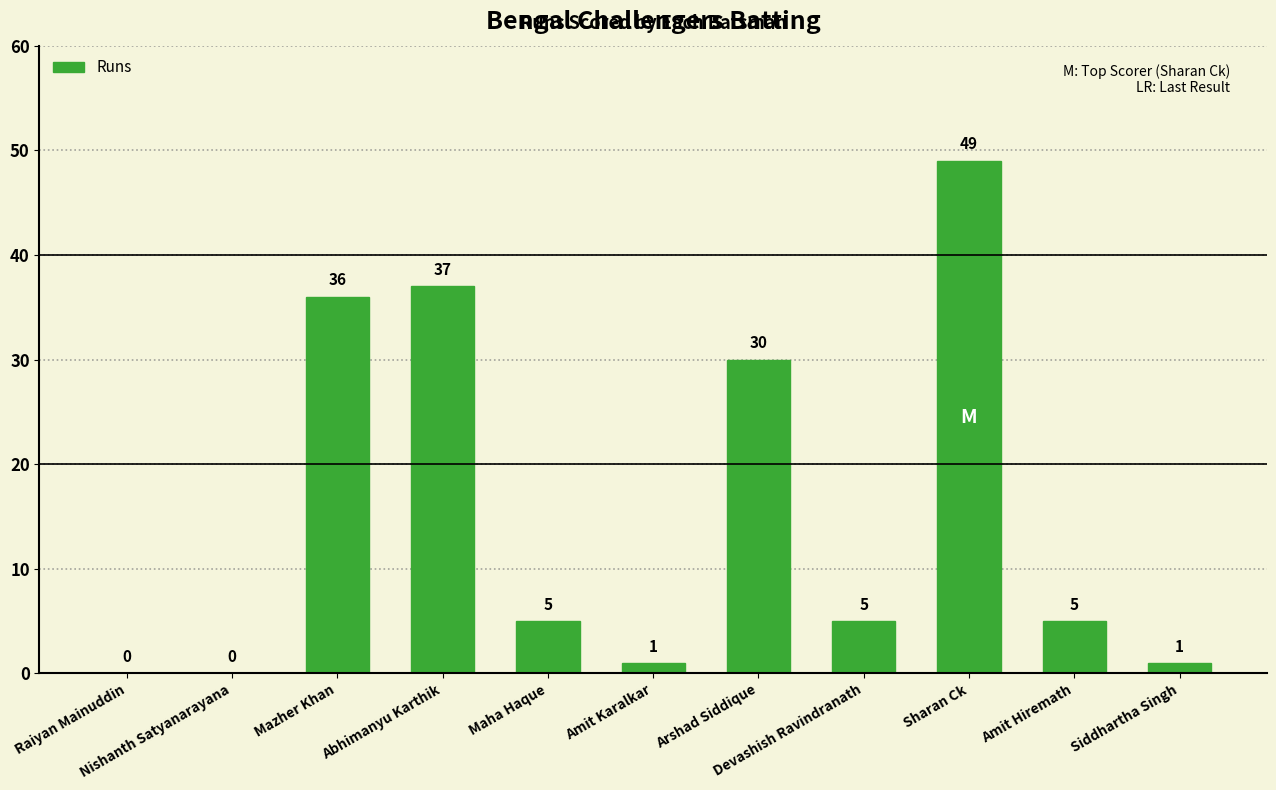

What is the greatest value displayed?

49